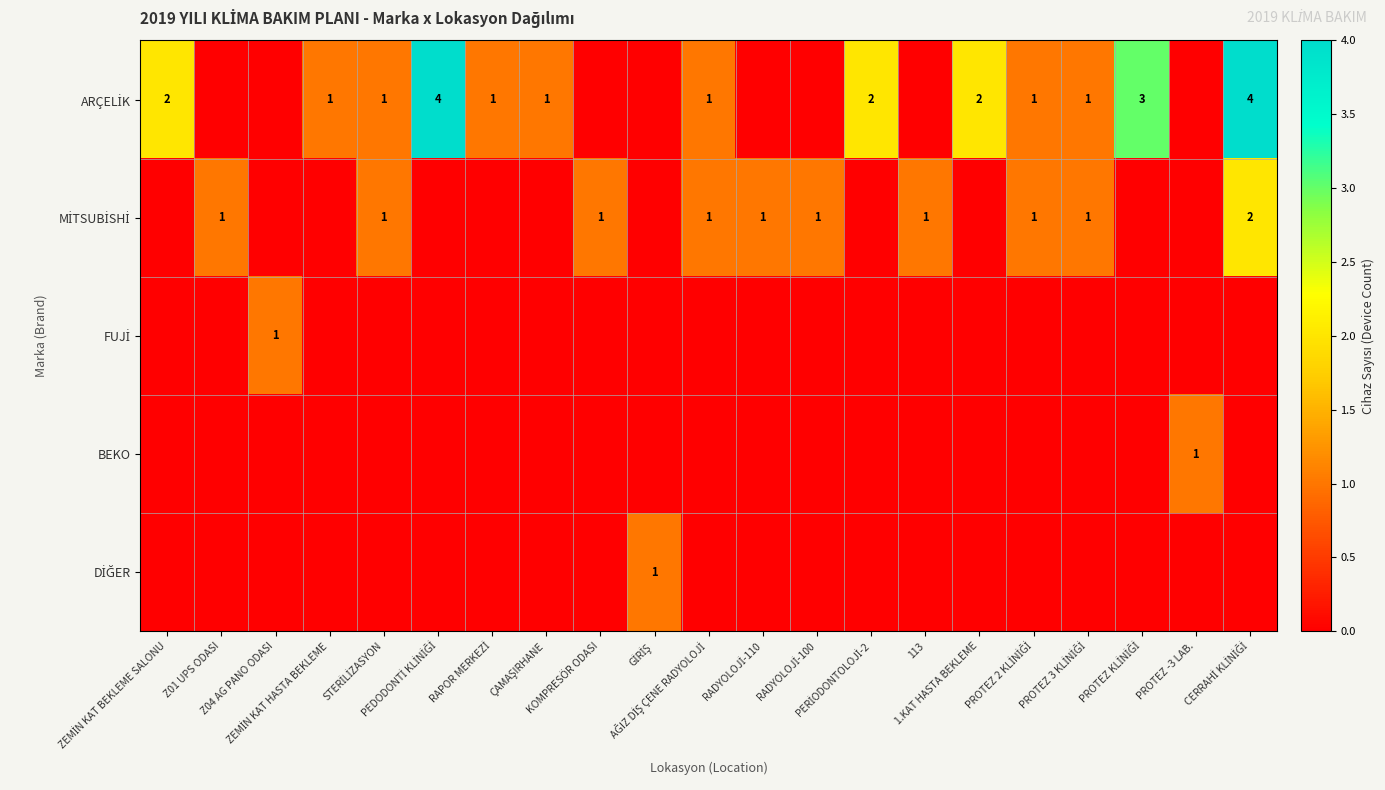

At how many categories does at least one series exceed 1?

6